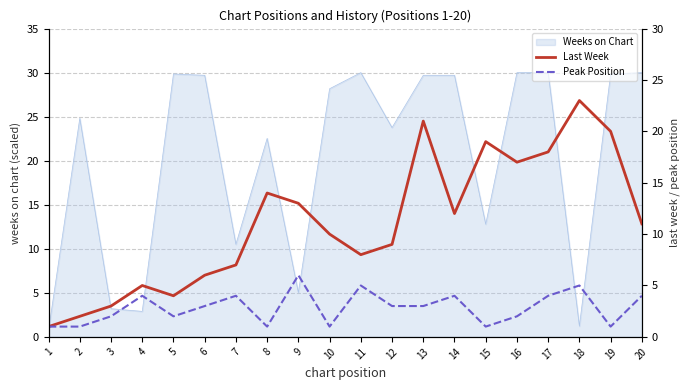

Does the chart have visible grid lines?

Yes